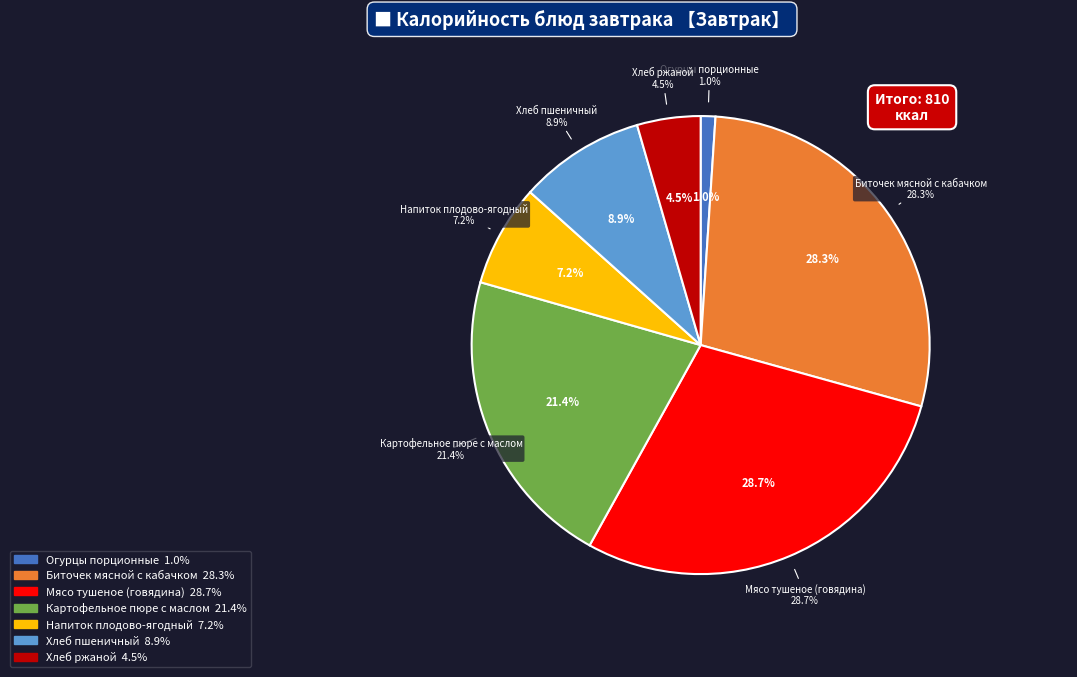

What is the largest slice in the pie chart?

Мясо тушеное (говядина)